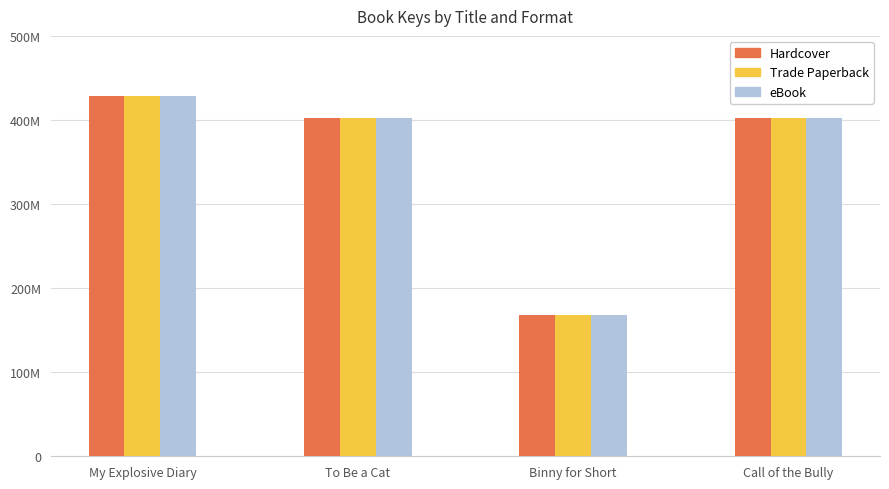

Reading left to right, what are all the values shown in this chart?

Hardcover: My Explosive Diary=428121563	To Be a Cat=402654487	Binny for Short=168522243	Call of the Bully=402827556
Trade Paperback: My Explosive Diary=428121563	To Be a Cat=402654487	Binny for Short=168522243	Call of the Bully=402827556
eBook: My Explosive Diary=428121563	To Be a Cat=402654487	Binny for Short=168522243	Call of the Bully=402827556